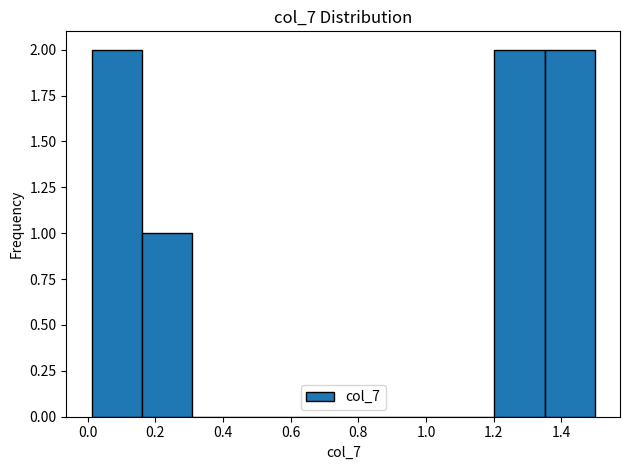

Reading left to right, transcribe this chart: for each bar, give the range it covers on the x-axis and its height. Neither the bar edges nor the heights are printed on the chart, so give them approximately, as read against the axes.

0.02 to 0.16: 2
0.16 to 0.30: 1
0.30 to 0.46: 0
0.46 to 0.60: 0
0.60 to 0.76: 0
0.76 to 0.90: 0
0.90 to 1.06: 0
1.06 to 1.20: 0
1.20 to 1.34: 2
1.34 to 1.50: 2